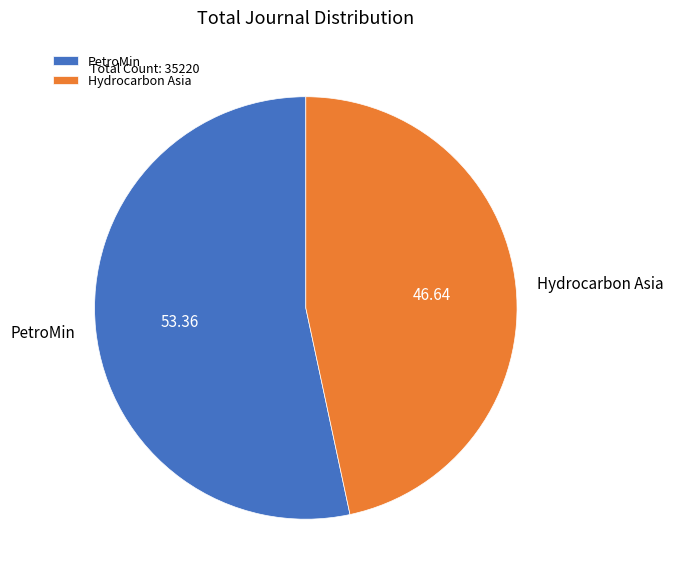

Combined, do PetroMin and Hydrocarbon Asia account for over 50%?

Yes